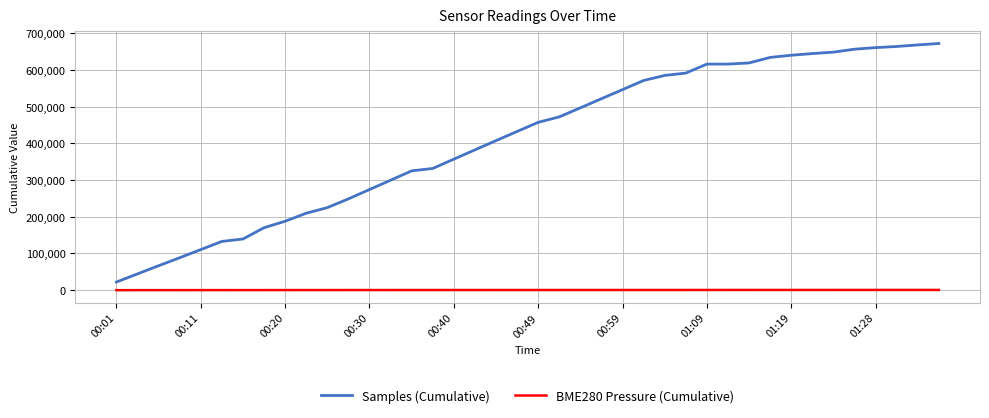

Which series has the widest spread of values?

Samples (Cumulative)